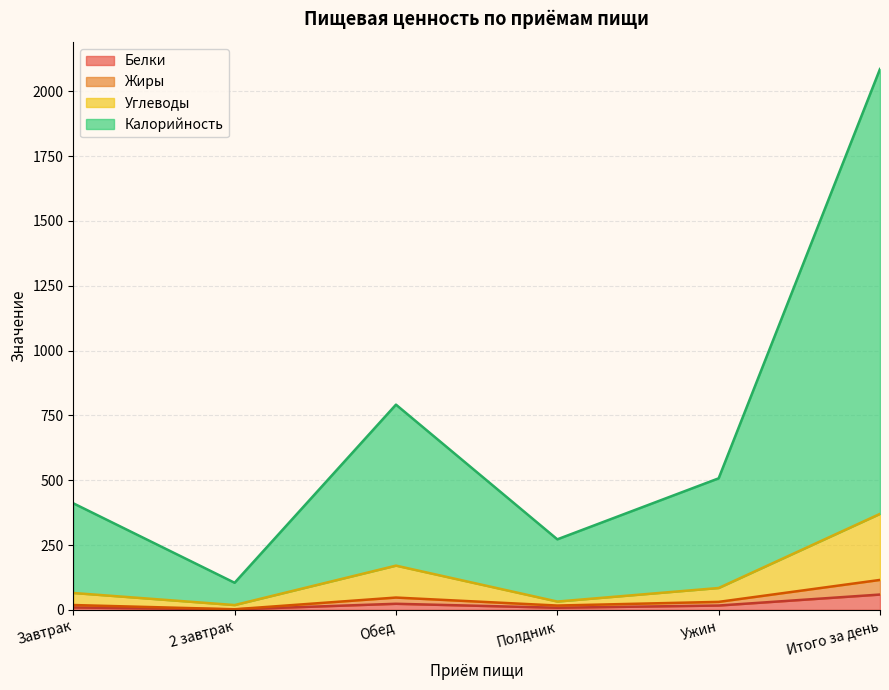

What are all the series names shown in the legend?

Белки, Жиры, Углеводы, Калорийность